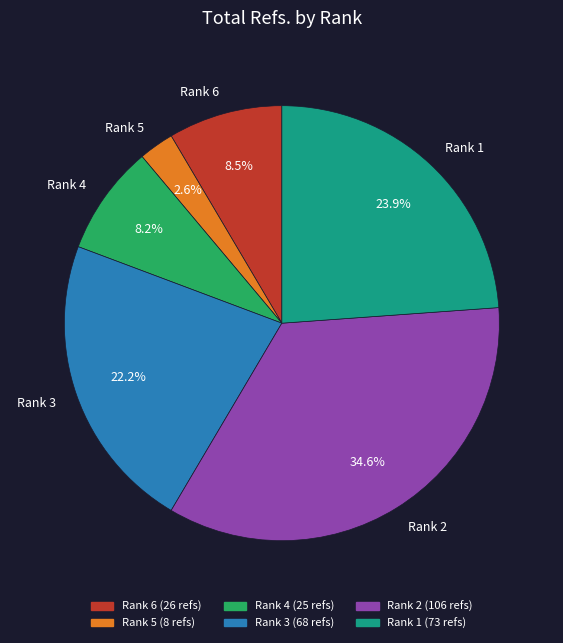

True or false: Rank 1 accounts for 19% of the total.

False